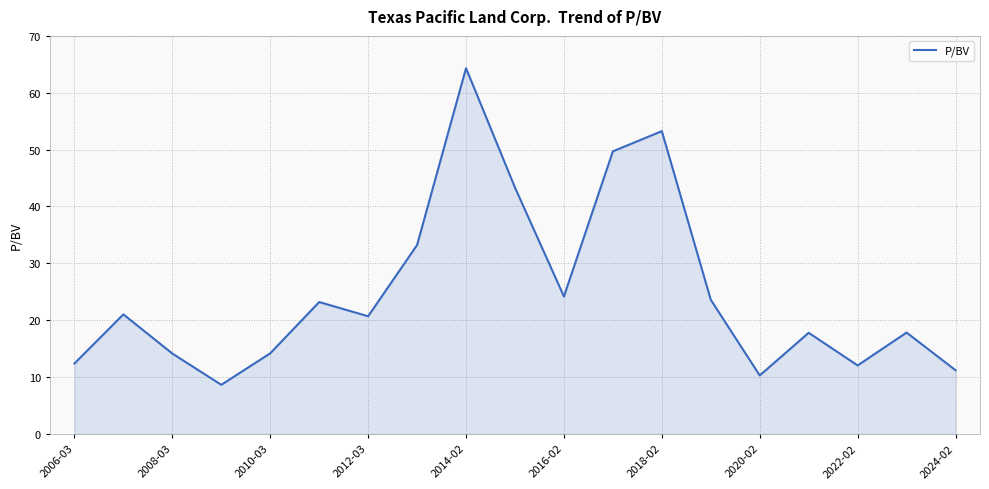

What is the minimum value shown in the chart?

8.6